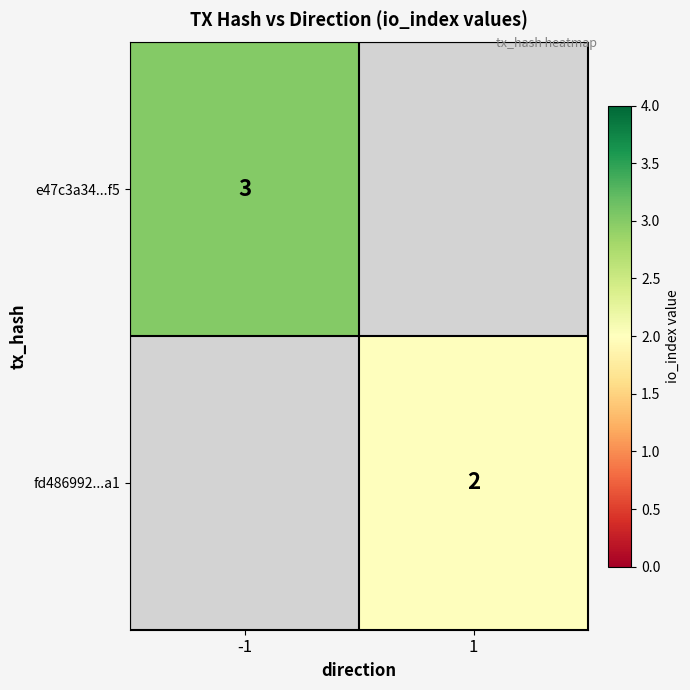

What is the maximum value shown in the chart?

3.0